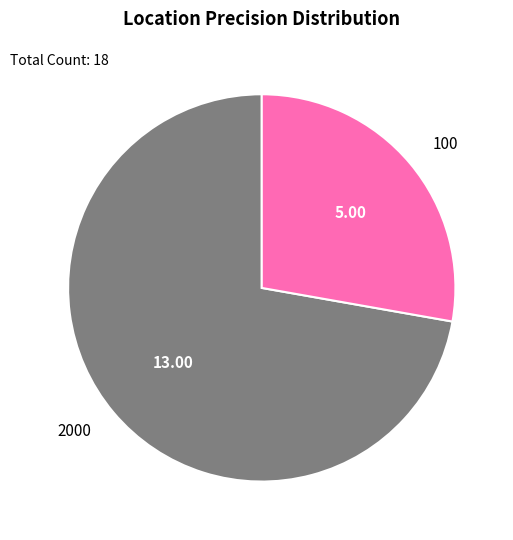

Which category has the biggest portion of the pie?

2000